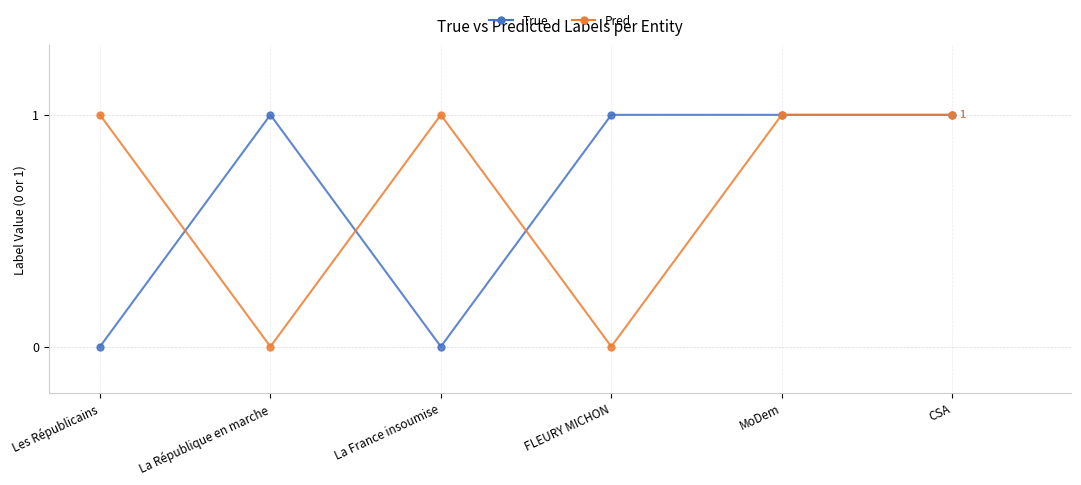

What is the sum of the True values at La République en marche and La France insoumise?

1